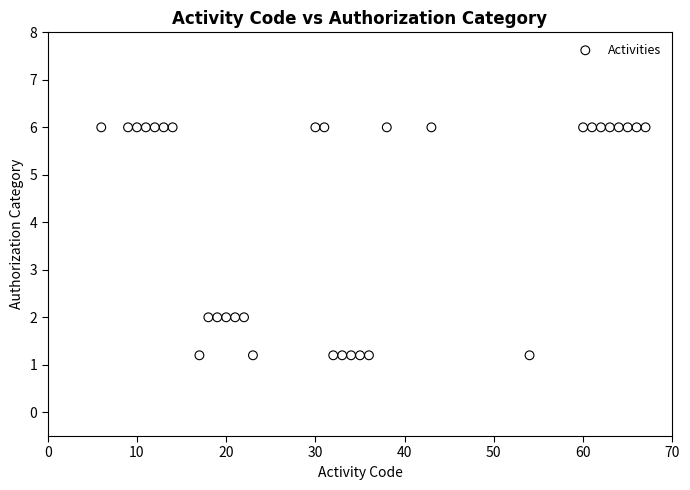

What is the range of Y values (max minus min)?

4.8